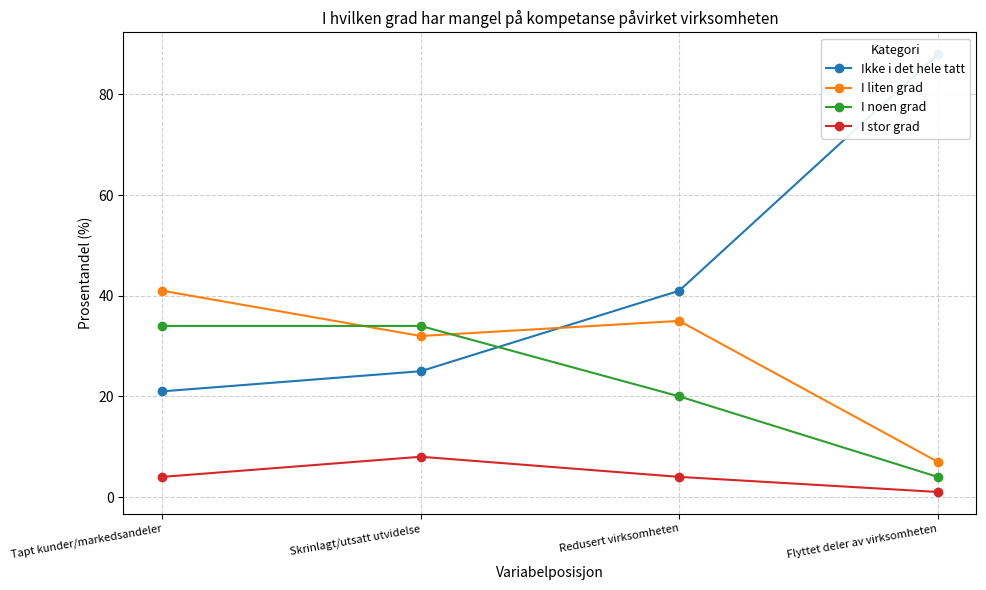

How many intersections are there between I liten grad and I noen grad?

2